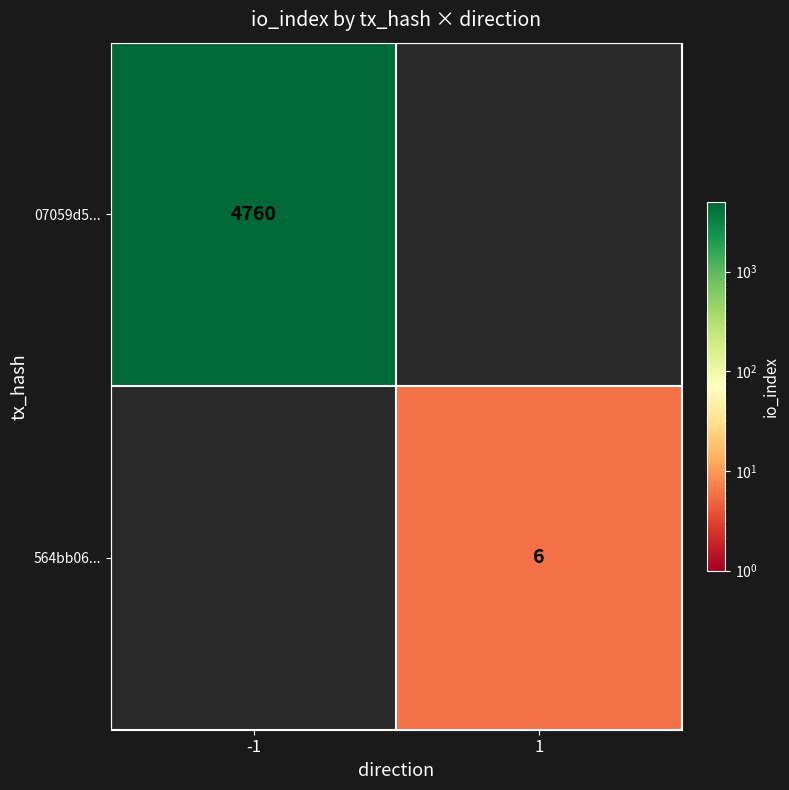

Is it true that 07059d5... equals 2887 at -1?

False